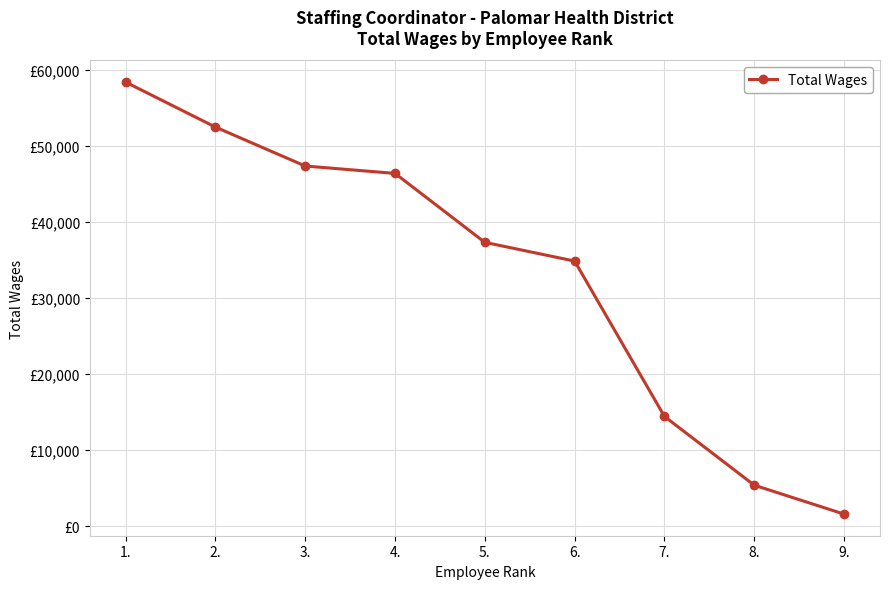

What is the change in value from 2. to 9.?

-50876